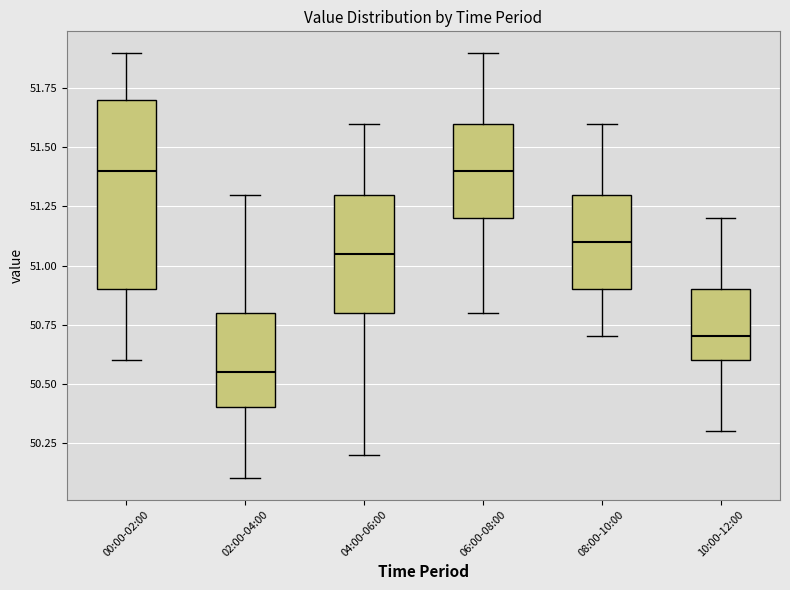

Which box is the tallest, from its lower edge to its upper edge?

00:00-02:00